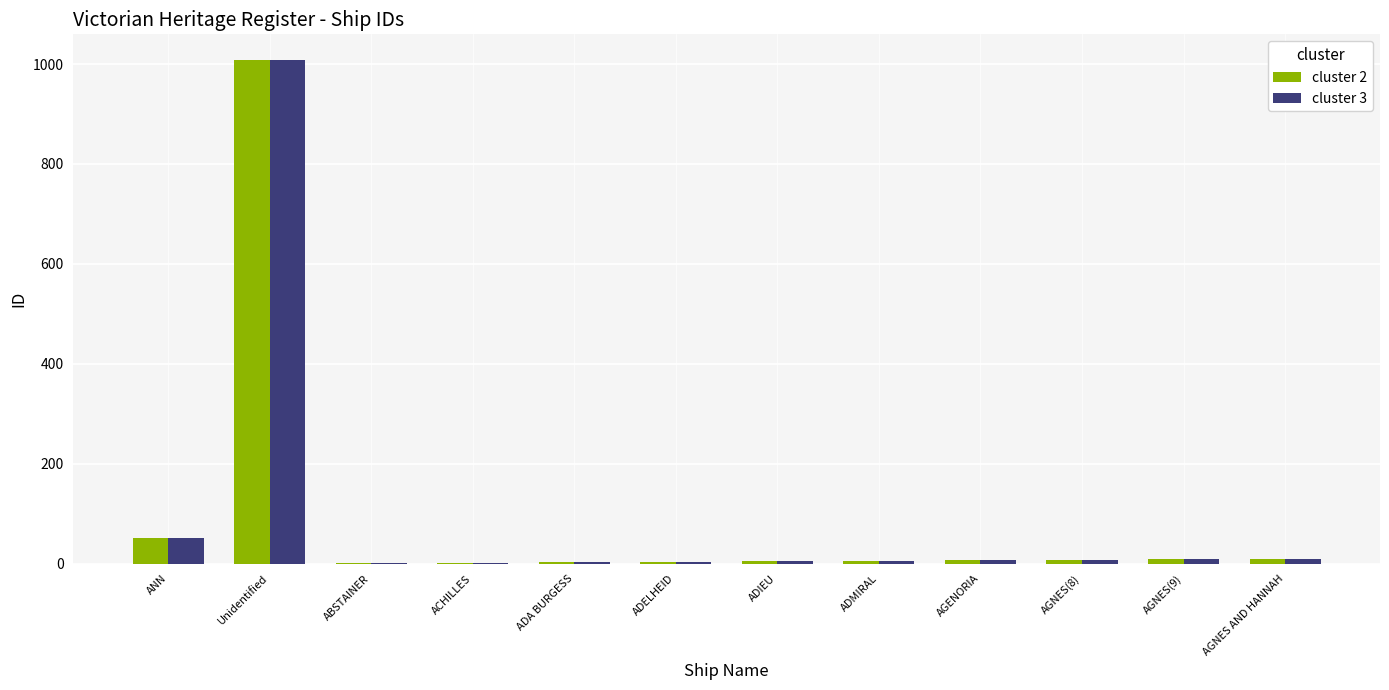

At which category is the sum across all series the highest?

Unidentified